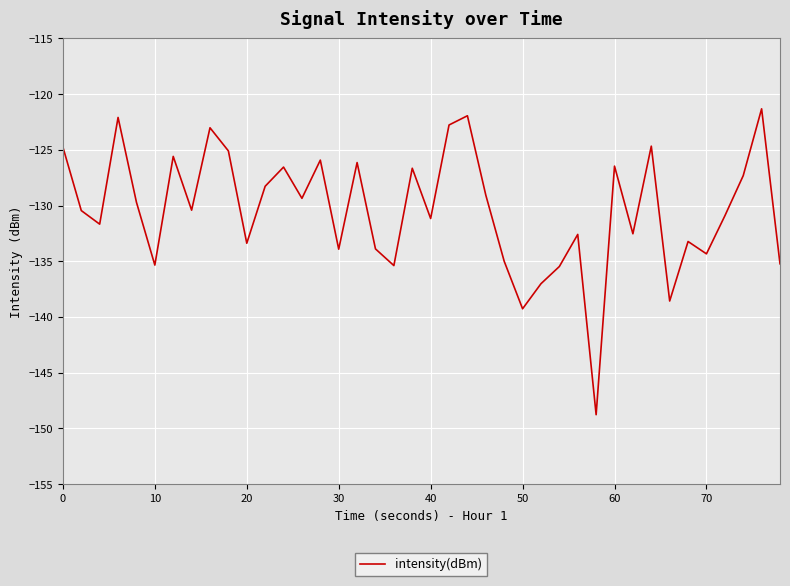

What is the maximum value shown in the chart?

-121.3